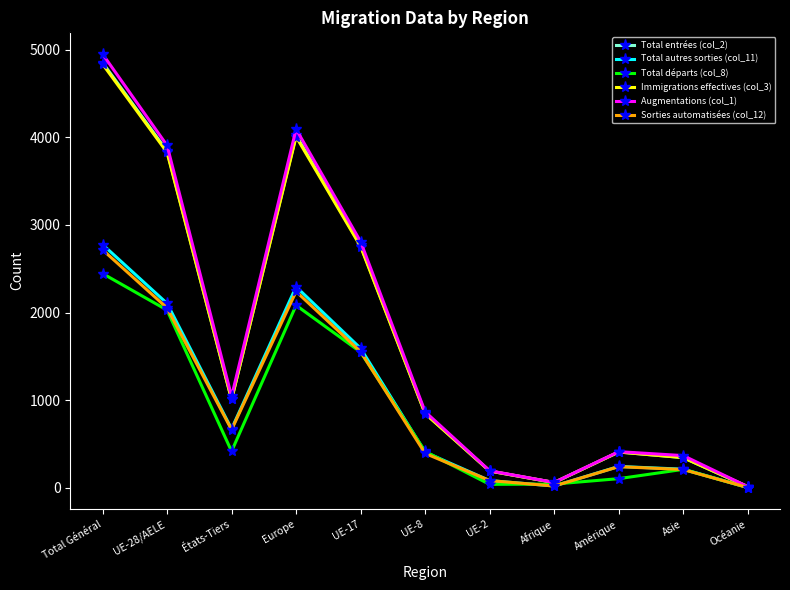

Where is Augmentations (col_1) nearest to the value 2481?

UE-17